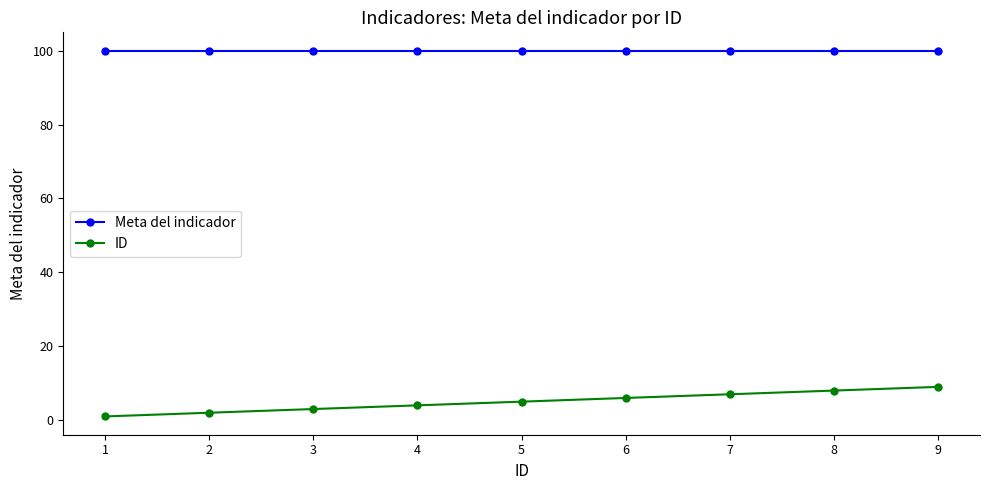

What is the sum of all Meta del indicador values?

900